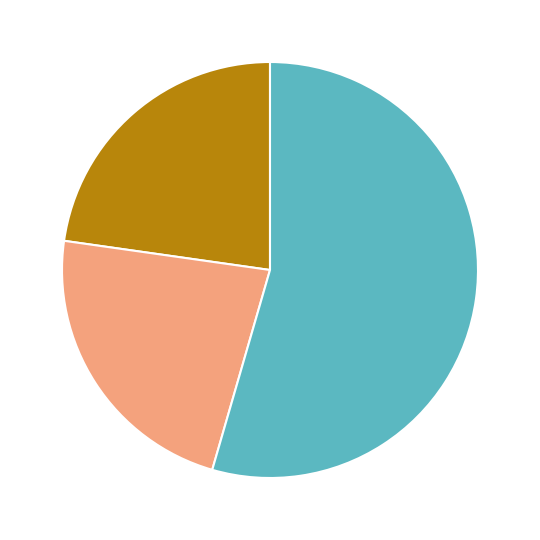

How many slices are in this pie chart?

3